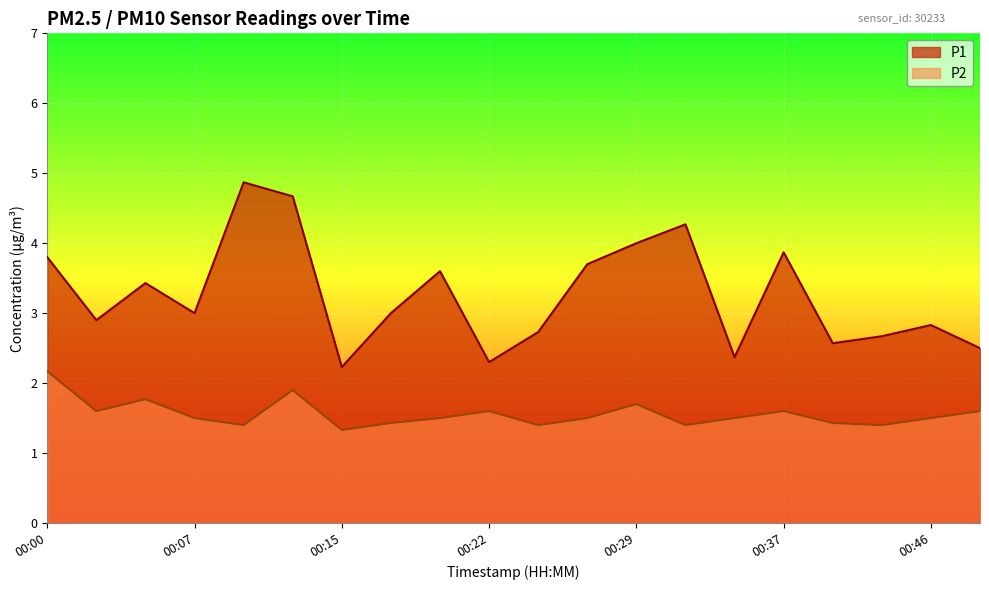

What is the difference between the maximum and minimum values in the P2 series?

0.8